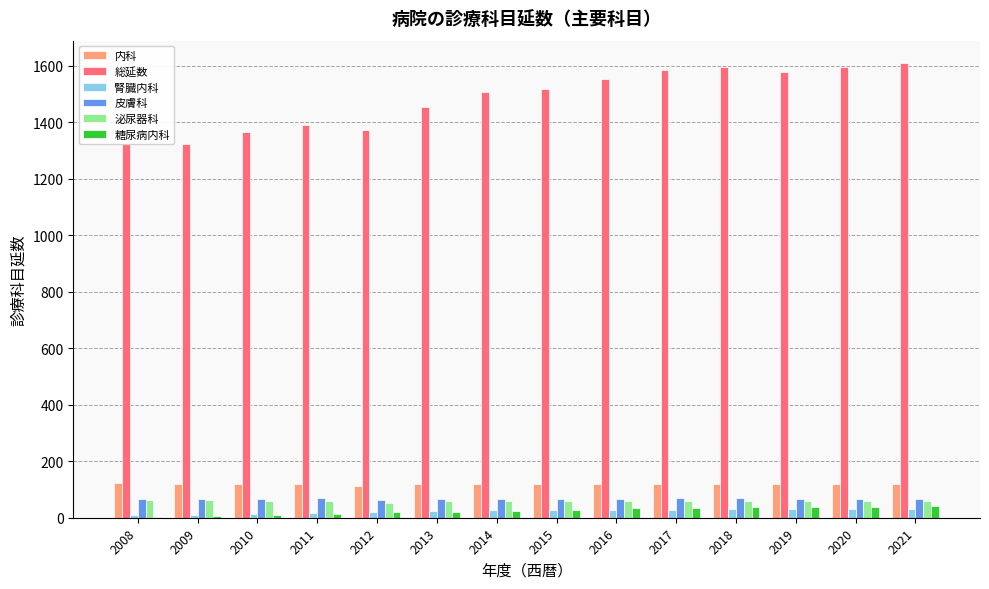

Between 2011 and 2016, which series saw the biggest shift?

総延数